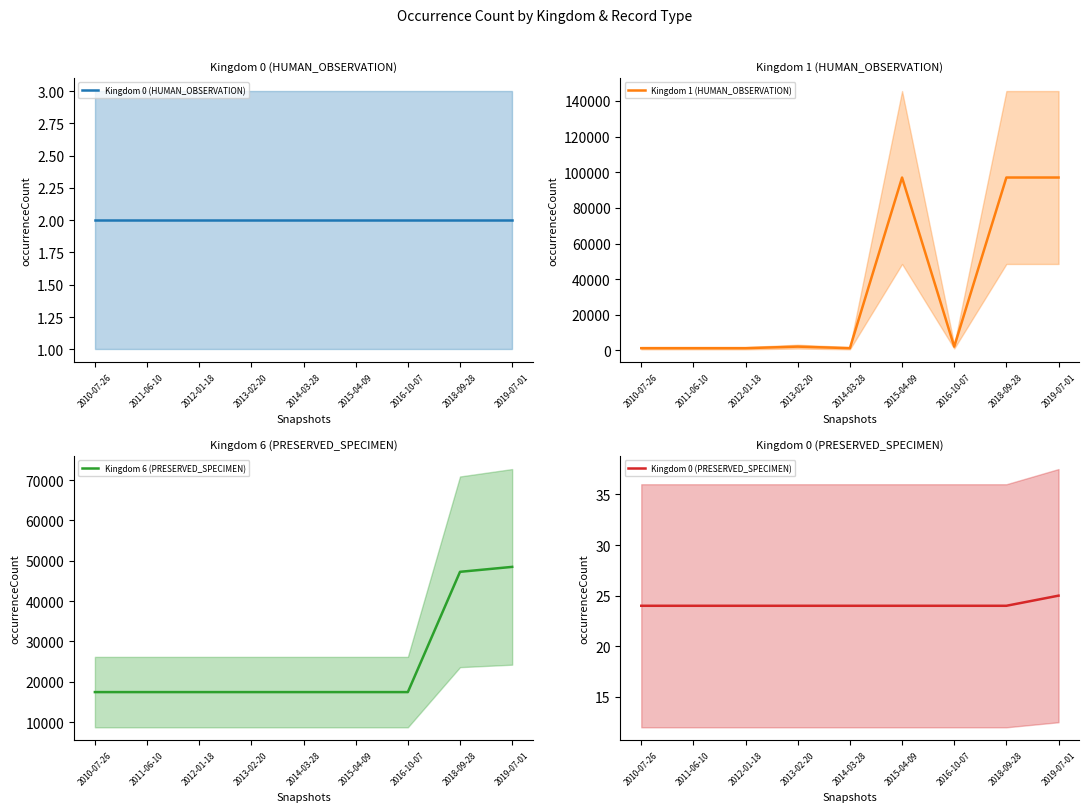

Which has a higher value, 2015-04-09 or 2012-01-18?

2015-04-09